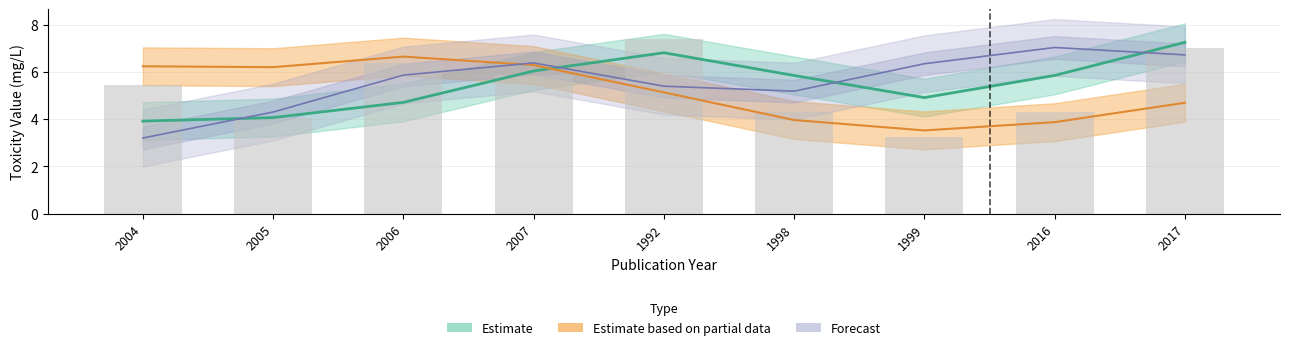

What is the spread (max minus min) of values at 2017?

2.5